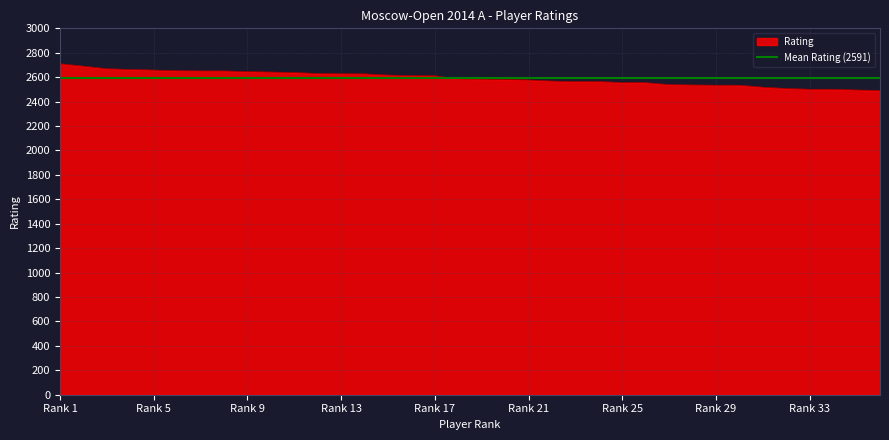

Reading right to left, list all the values displayed in this chart.

2491	2495	2501	2501	2507	2518	2534	2534	2536	2539	2555	2556	2564	2564	2568	2577	2581	2584	2586	2611	2613	2617	2627	2628	2630	2638	2642	2646	2651	2651	2653	2658	2663	2669	2690	2710